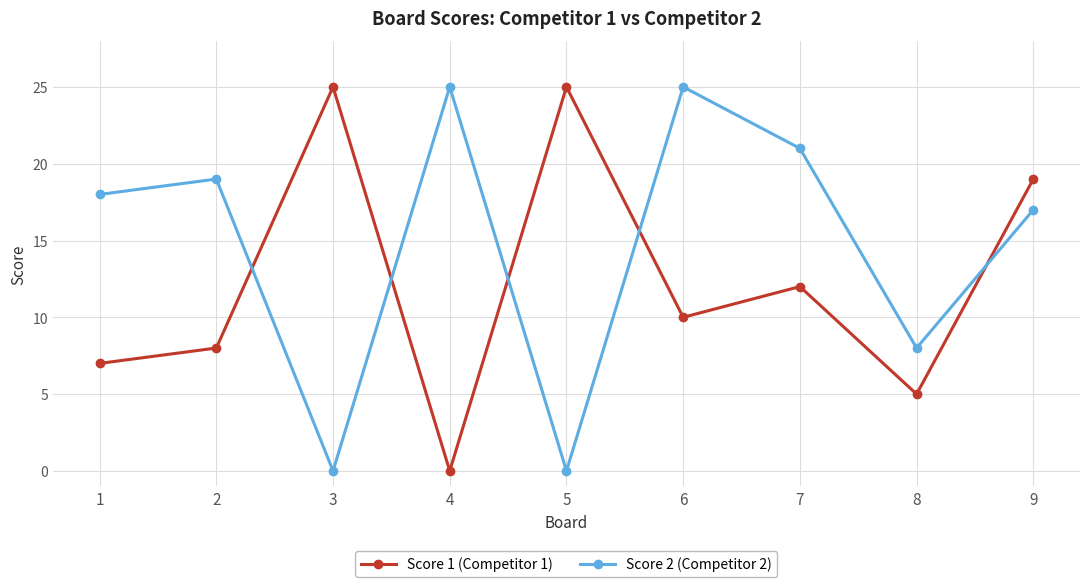

What is the total value across all series at 9?

36